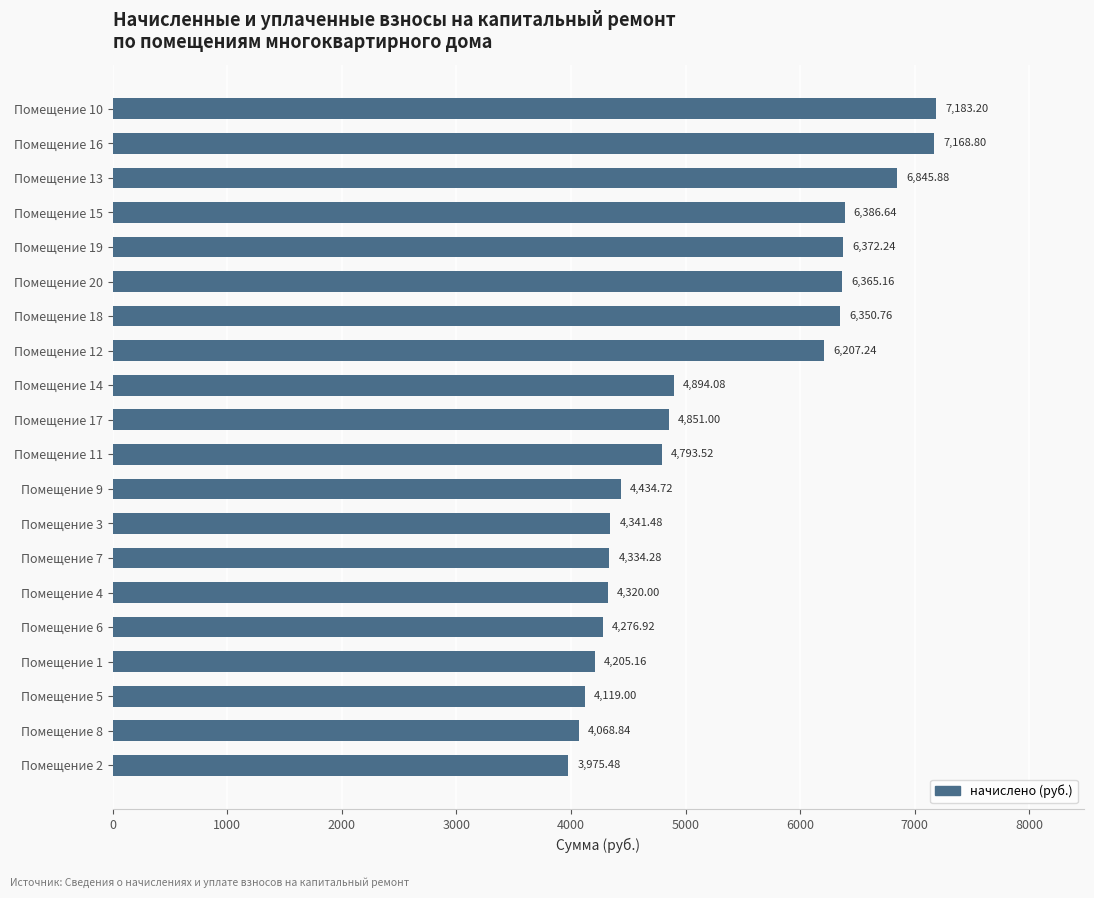

Rank the categories by value from lowest to highest.

Помещение 2, Помещение 8, Помещение 5, Помещение 1, Помещение 6, Помещение 4, Помещение 7, Помещение 3, Помещение 9, Помещение 11, Помещение 17, Помещение 14, Помещение 12, Помещение 18, Помещение 20, Помещение 19, Помещение 15, Помещение 13, Помещение 16, Помещение 10